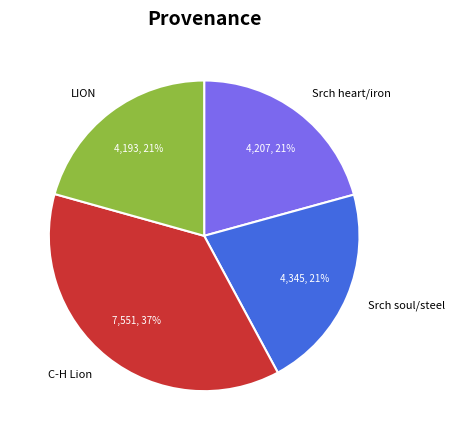

True or false: LION accounts for 13% of the total.

False